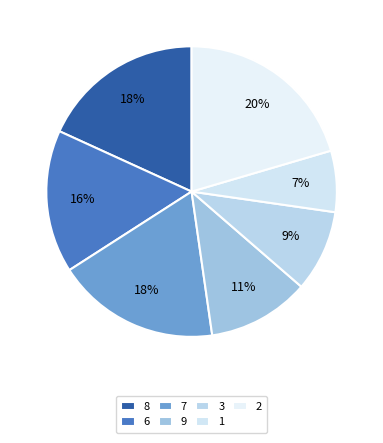

Does 6 represent more than half of the total?

No